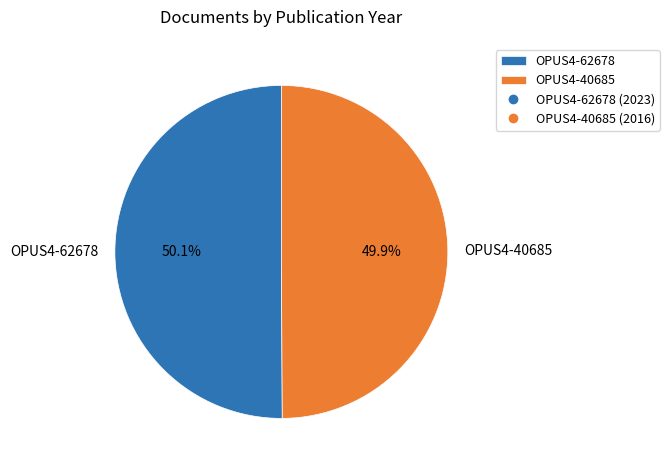

Approximately how many times larger is the value at OPUS4-62678 compared to OPUS4-40685?

1.0